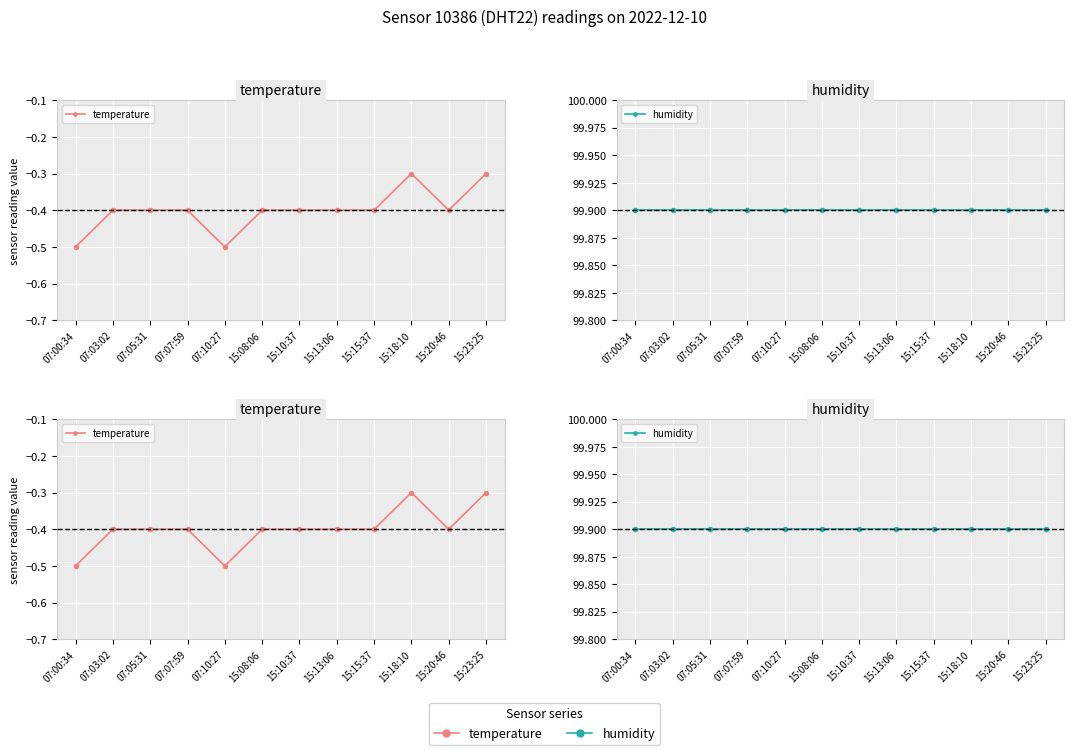

List the labels in order of humidity value, smallest first.

07:00:34, 07:03:02, 07:05:31, 07:07:59, 07:10:27, 15:08:06, 15:10:37, 15:13:06, 15:15:37, 15:18:10, 15:20:46, 15:23:25